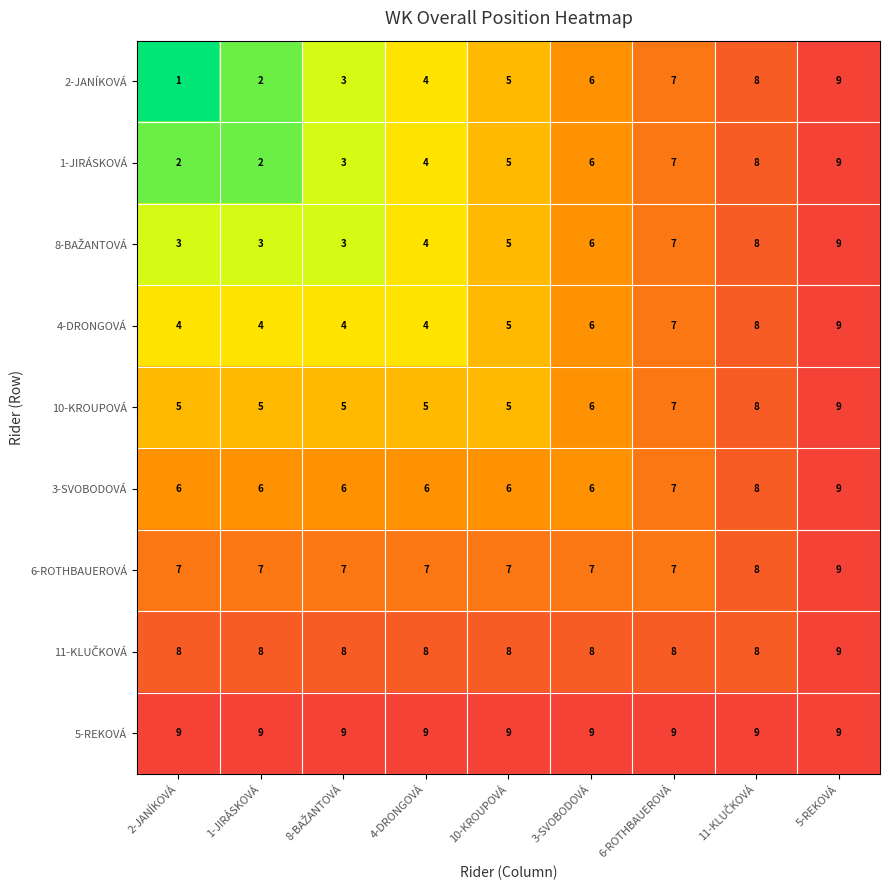

Is it true that 6-ROTHBAUEROVÁ equals 9 at 5-REKOVÁ?

True